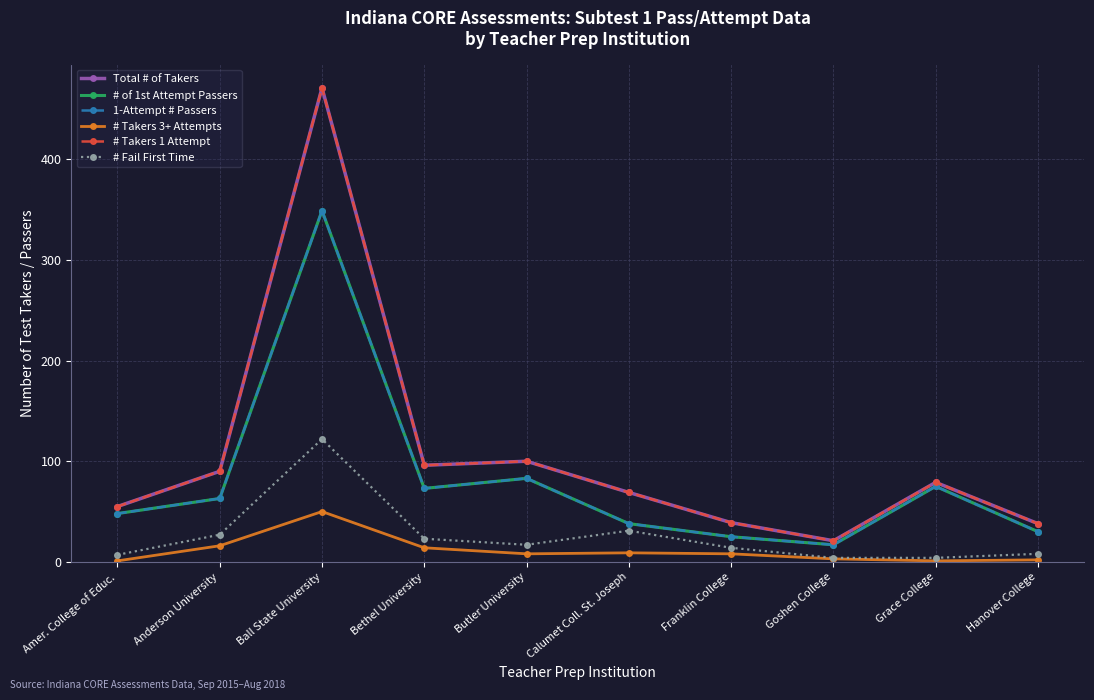

What is the minimum value for # Takers 3+ Attempts?

1